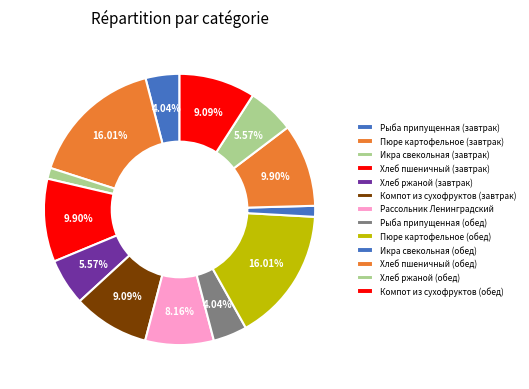

Rank the categories by value from lowest to highest.

Икра свекольная (завтрак), Икра свекольная (обед), Рыба припущенная (завтрак), Рыба припущенная (обед), Хлеб ржаной (завтрак), Хлеб ржаной (обед), Рассольник Ленинградский, Компот из сухофруктов (завтрак), Компот из сухофруктов (обед), Хлеб пшеничный (завтрак), Хлеб пшеничный (обед), Пюре картофельное (завтрак), Пюре картофельное (обед)